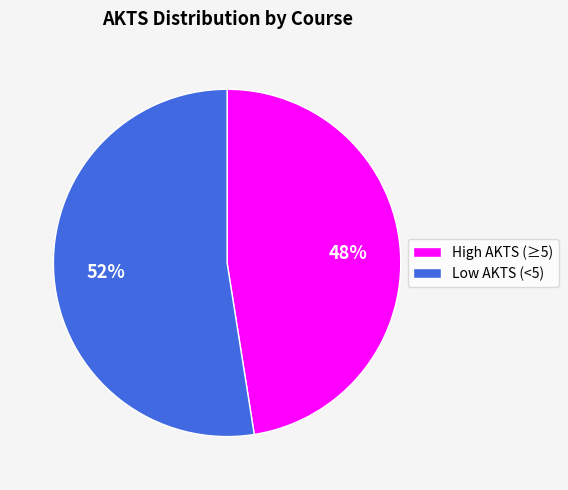

Does any single category account for the majority?

Yes